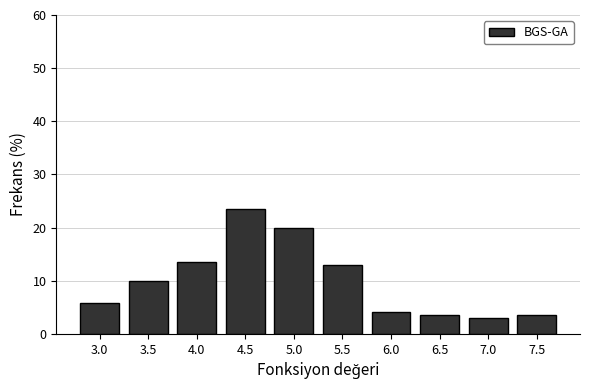

Reading left to right, transcribe all the data shown in this chart.

5.9	10.0	13.5	23.5	20.0	12.9	4.1	3.5	2.9	3.5